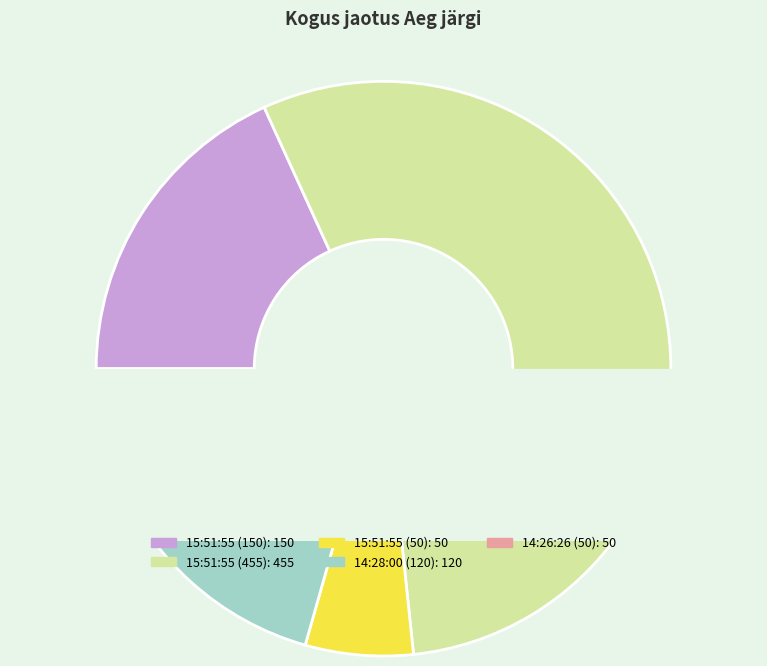

The 14:26:26 (50) slice represents 6% of the pie. True or false?

True